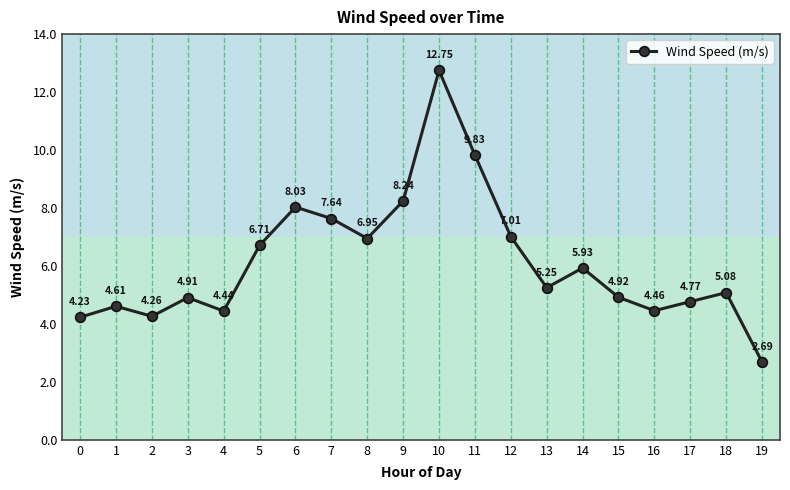

What is the difference between the second highest and minimum values?

7.1